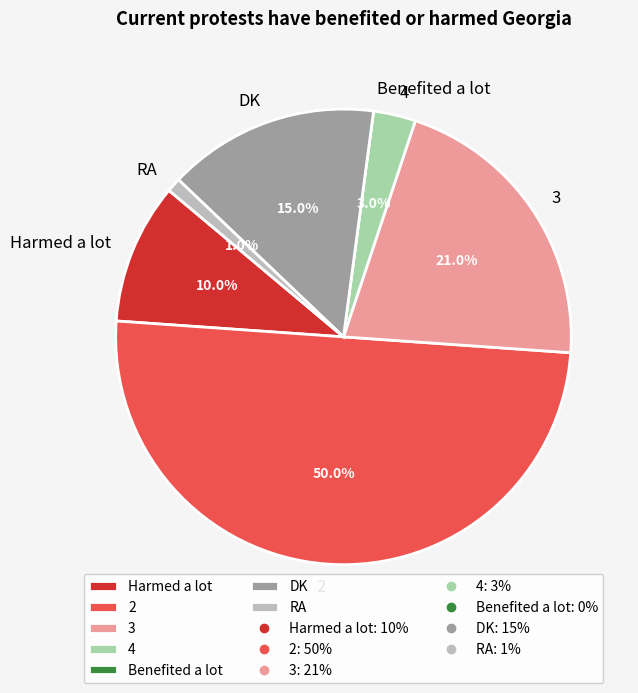

Is 3 the majority of the pie?

No